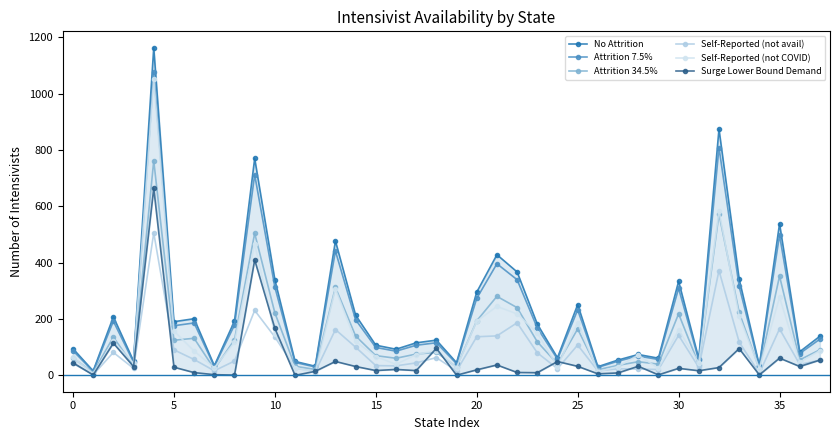

What is the value of the Self-Reported (not avail) point at the 32nd from the left?

28.8